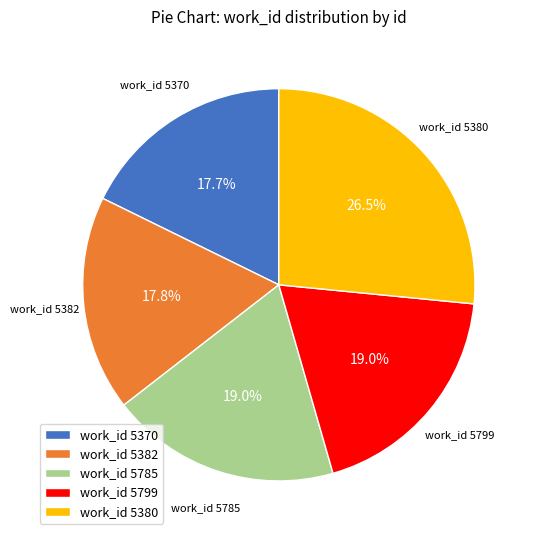

What is the total percentage of work_id 5382 and work_id 5799?

36.8%